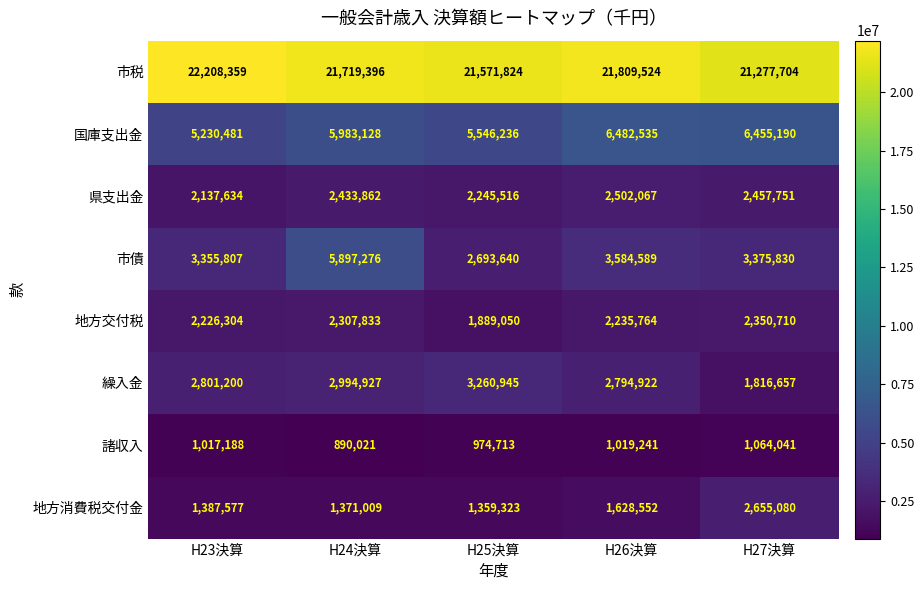

What is the minimum value shown in the chart?

890021